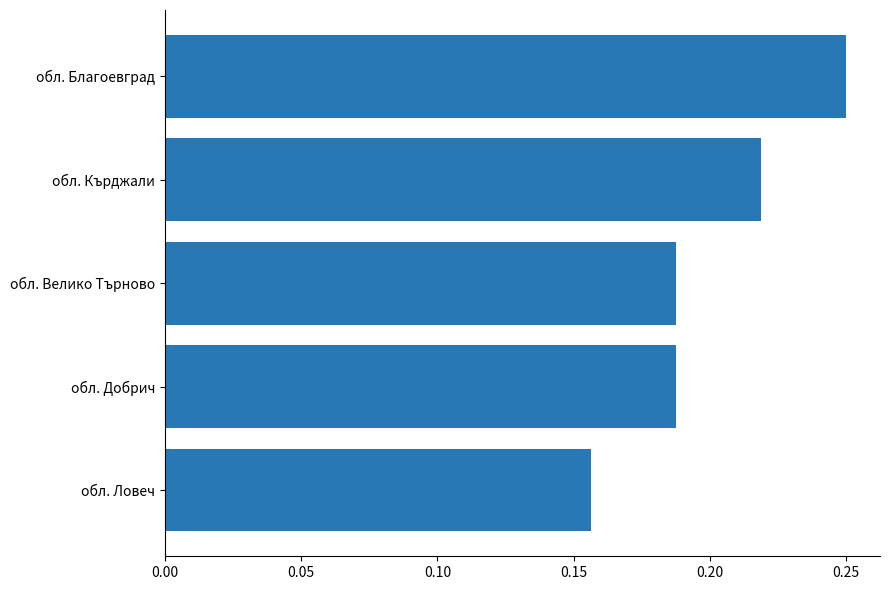

Which category has the highest value across all series?

обл. Благоевград